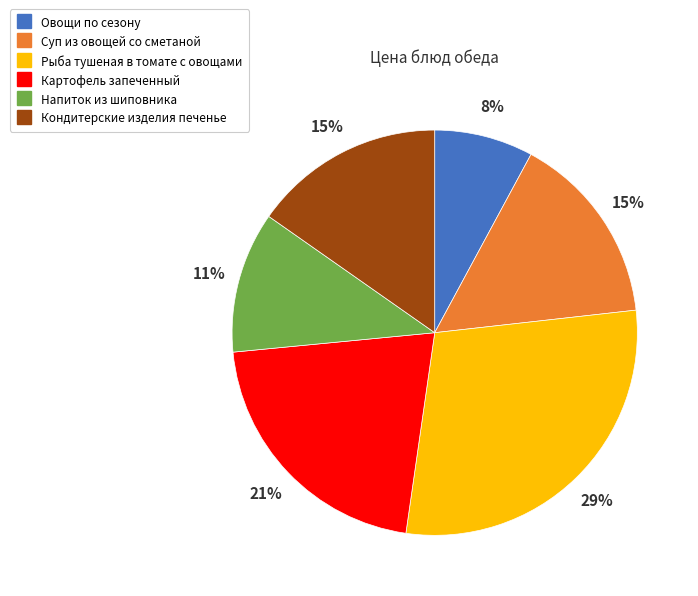

Is the sum of Кондитерские изделия печенье and Суп из овощей со сметаной greater than half?

No